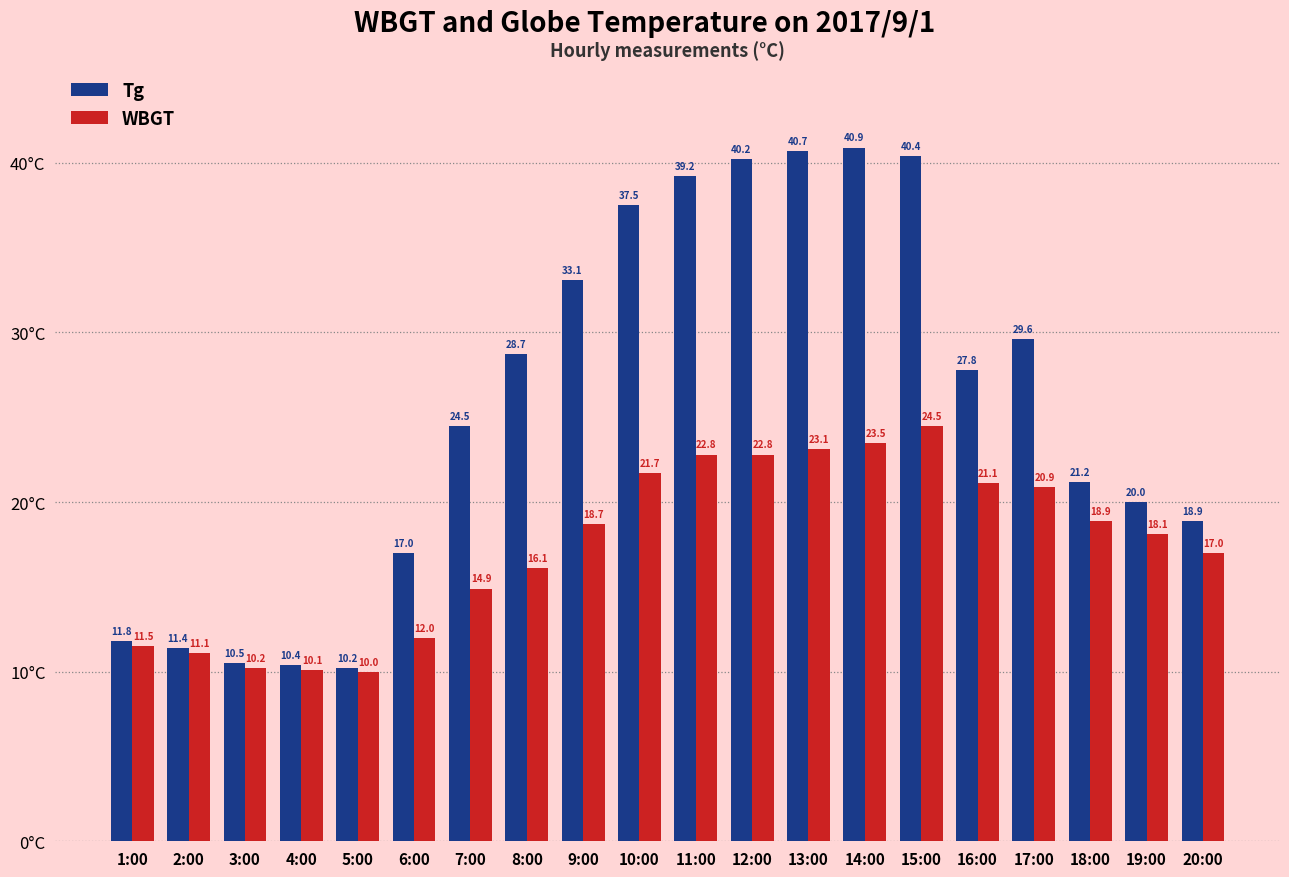

Reading right to left, transcribe all the data shown in this chart.

Tg: 18.9	20.0	21.2	29.6	27.8	40.4	40.9	40.7	40.2	39.2	37.5	33.1	28.7	24.5	17.0	10.2	10.4	10.5	11.4	11.8
WBGT: 17.0	18.1	18.9	20.9	21.1	24.5	23.5	23.1	22.8	22.8	21.7	18.7	16.1	14.9	12.0	10.0	10.1	10.2	11.1	11.5